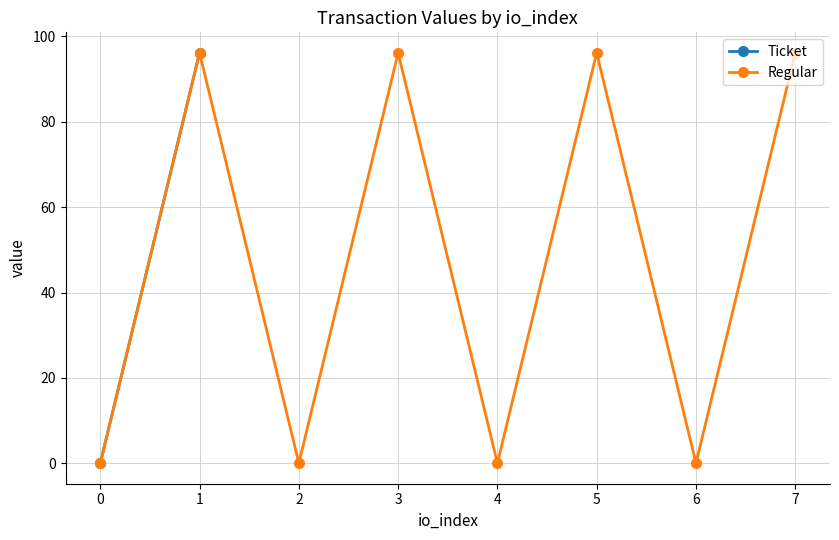

How many values in the Regular series exceed 96?

4